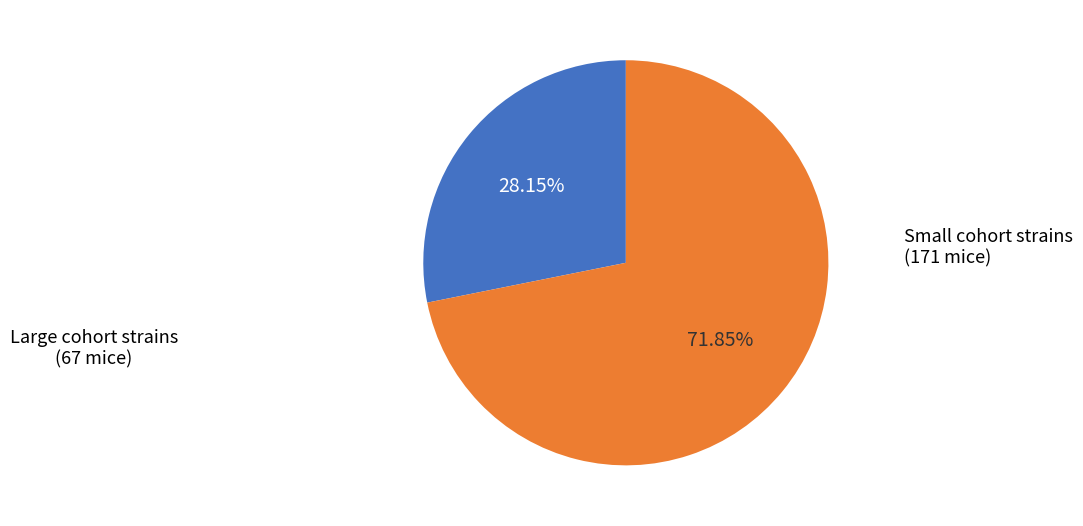

Does any single category account for the majority?

Yes